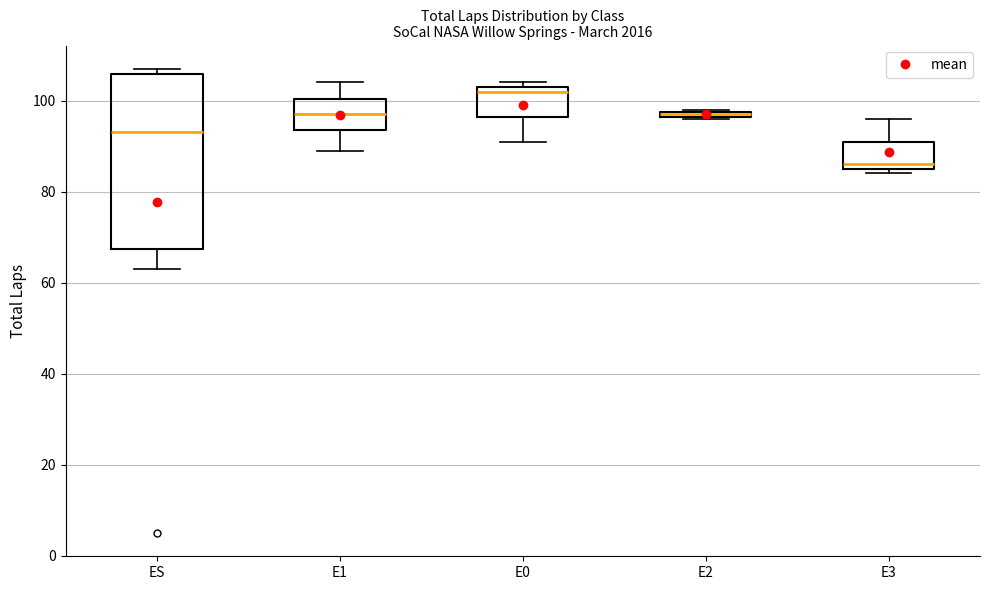

Comparing the boxes themselves (not the whiskers), which one is the tallest?

ES